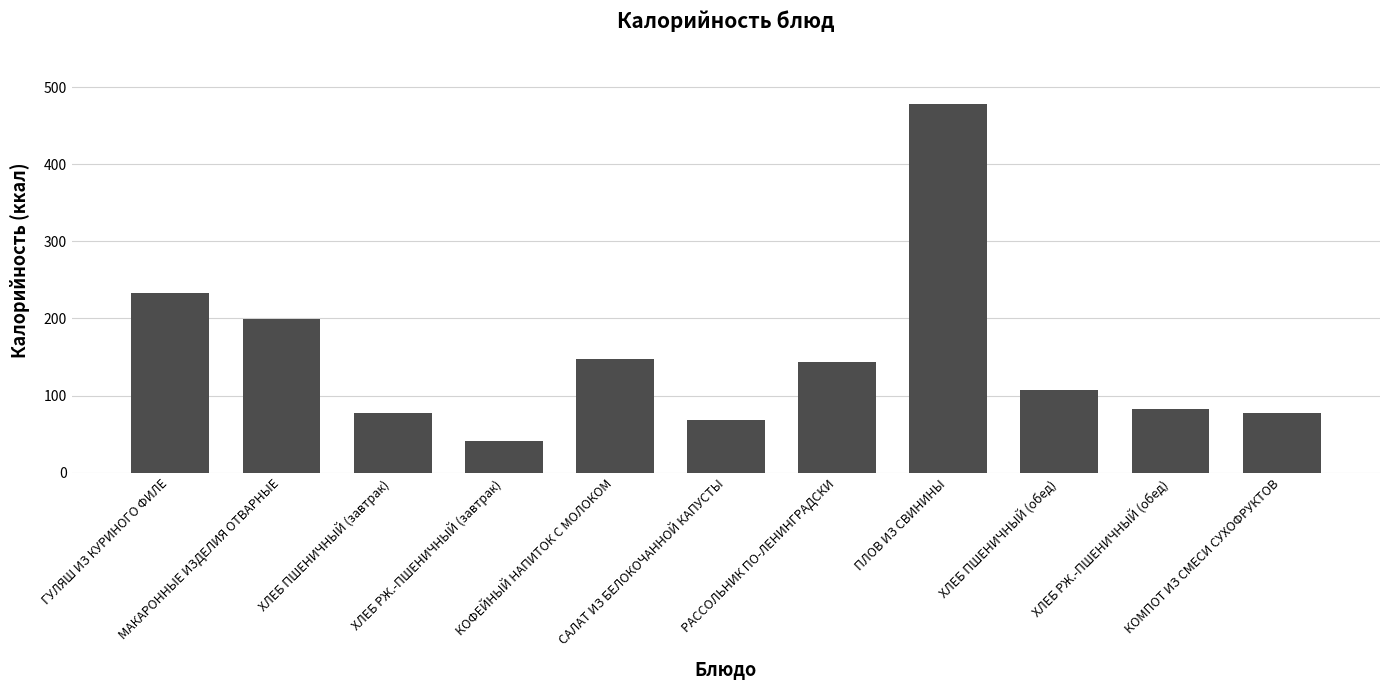

Approximately how many times larger is the value at РАССОЛЬНИК ПО-ЛЕНИНГРАДСКИ compared to ХЛЕБ РЖ.-ПШЕНИЧНЫЙ (завтрак)?

3.5